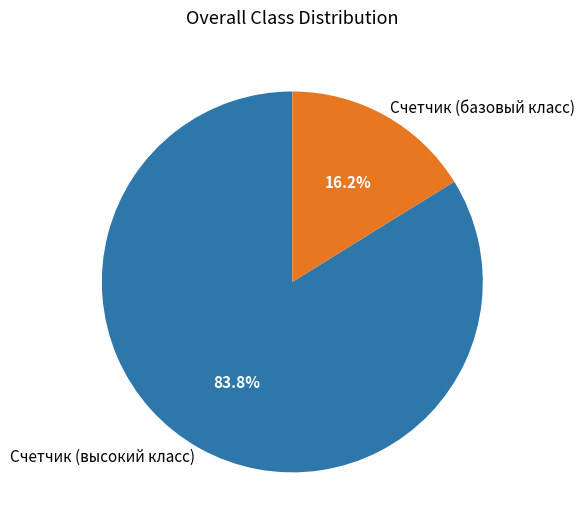

Rank the categories by value from lowest to highest.

Счетчик (базовый класс), Счетчик (высокий класс)